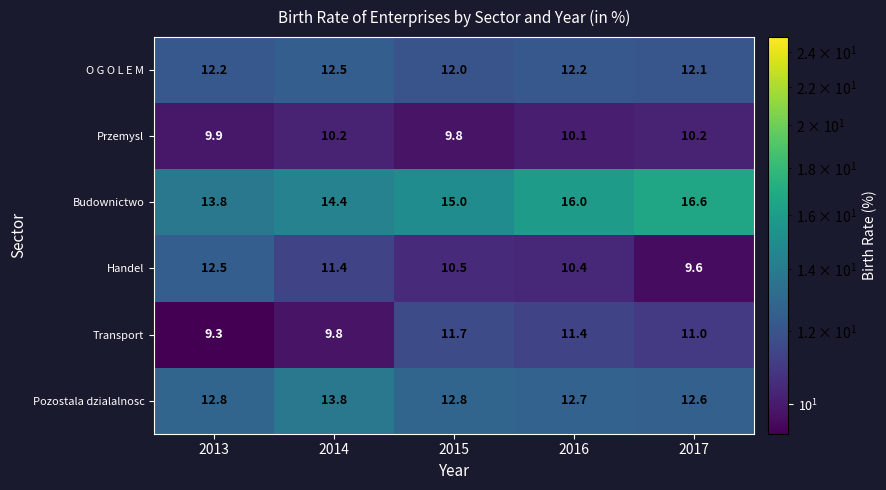

What is the difference between the highest and lowest values at 2016?

5.9